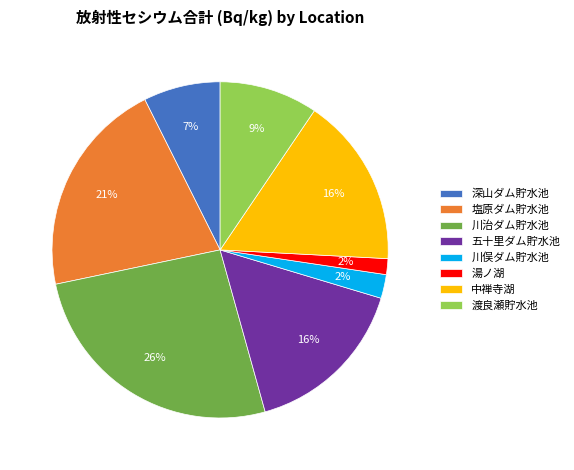

Which category has the biggest portion of the pie?

川治ダム貯水池